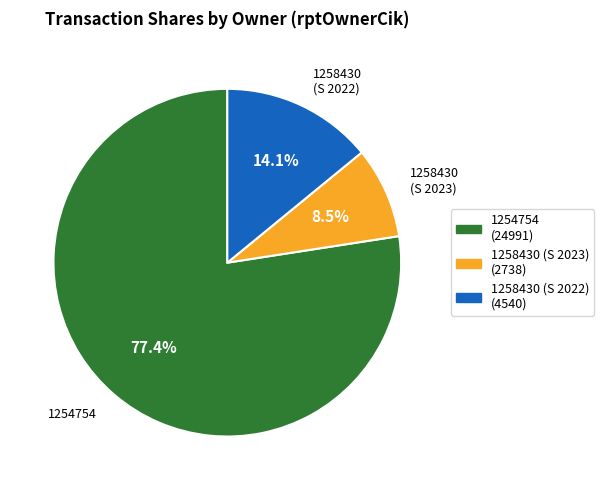

How many segments does this pie chart have?

3